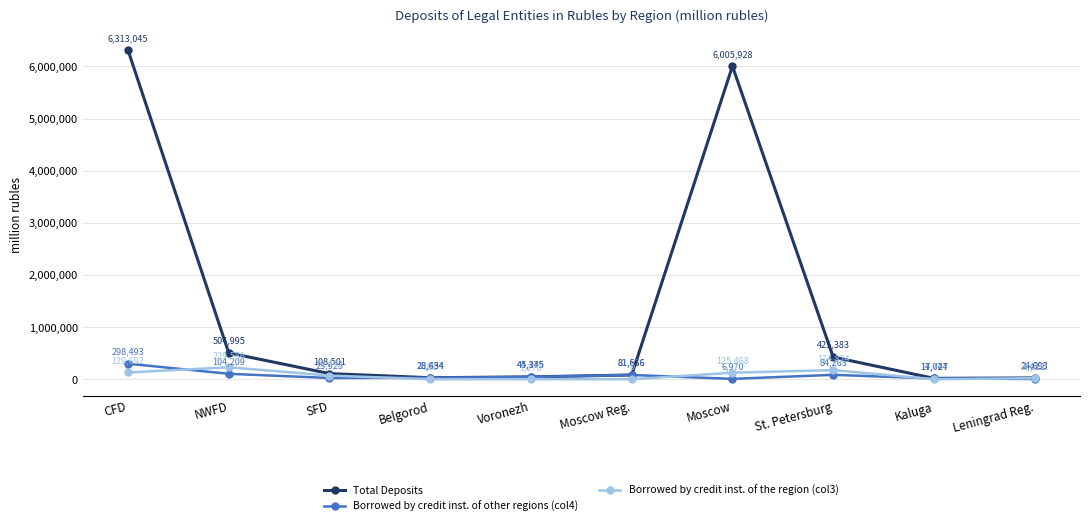

What is the value of the Borrowed by credit inst. of other regions (col4) point at the 4th from the left?

28454